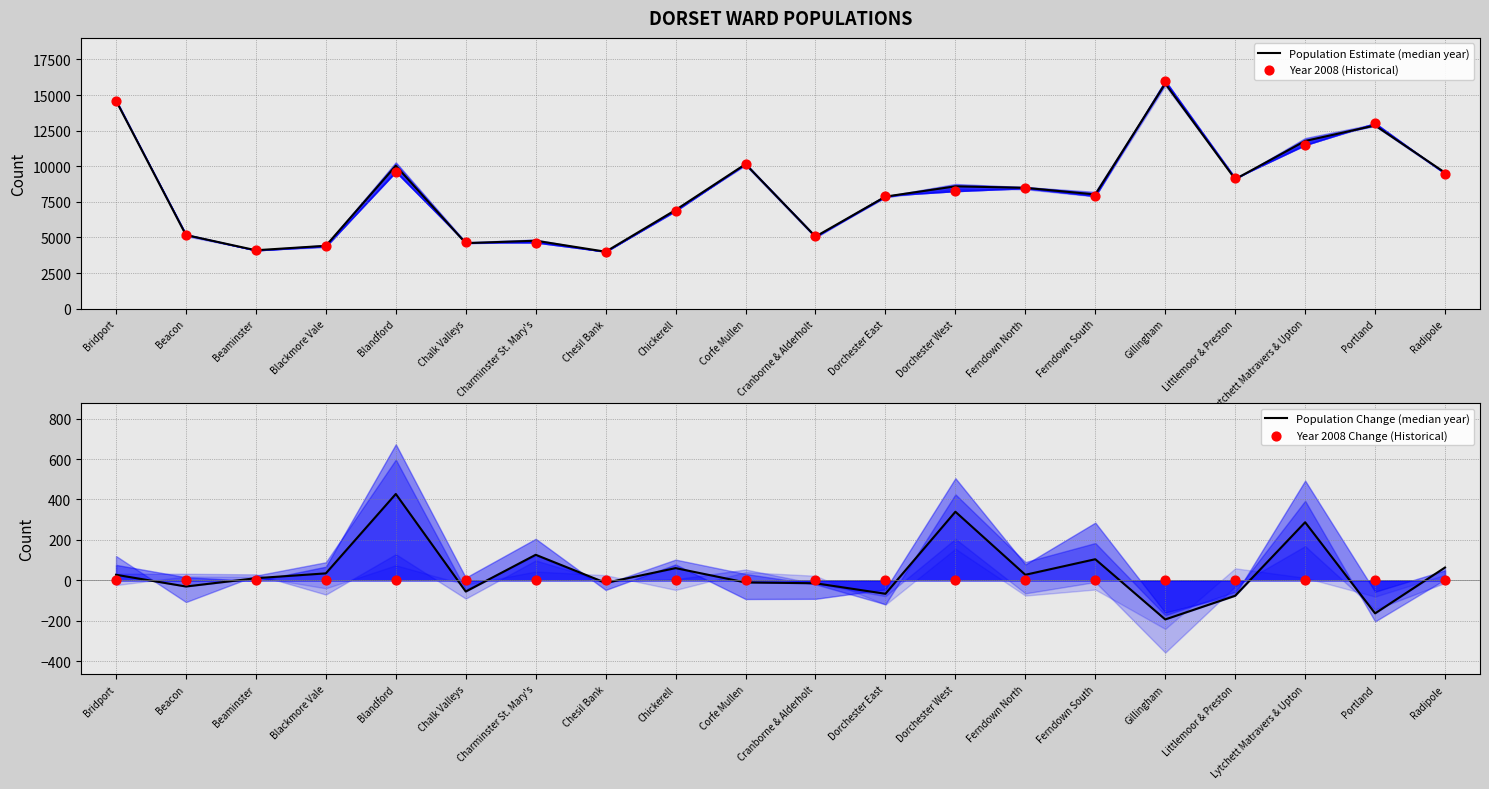

Which series has the largest total across all categories?

Population Estimate (median year)